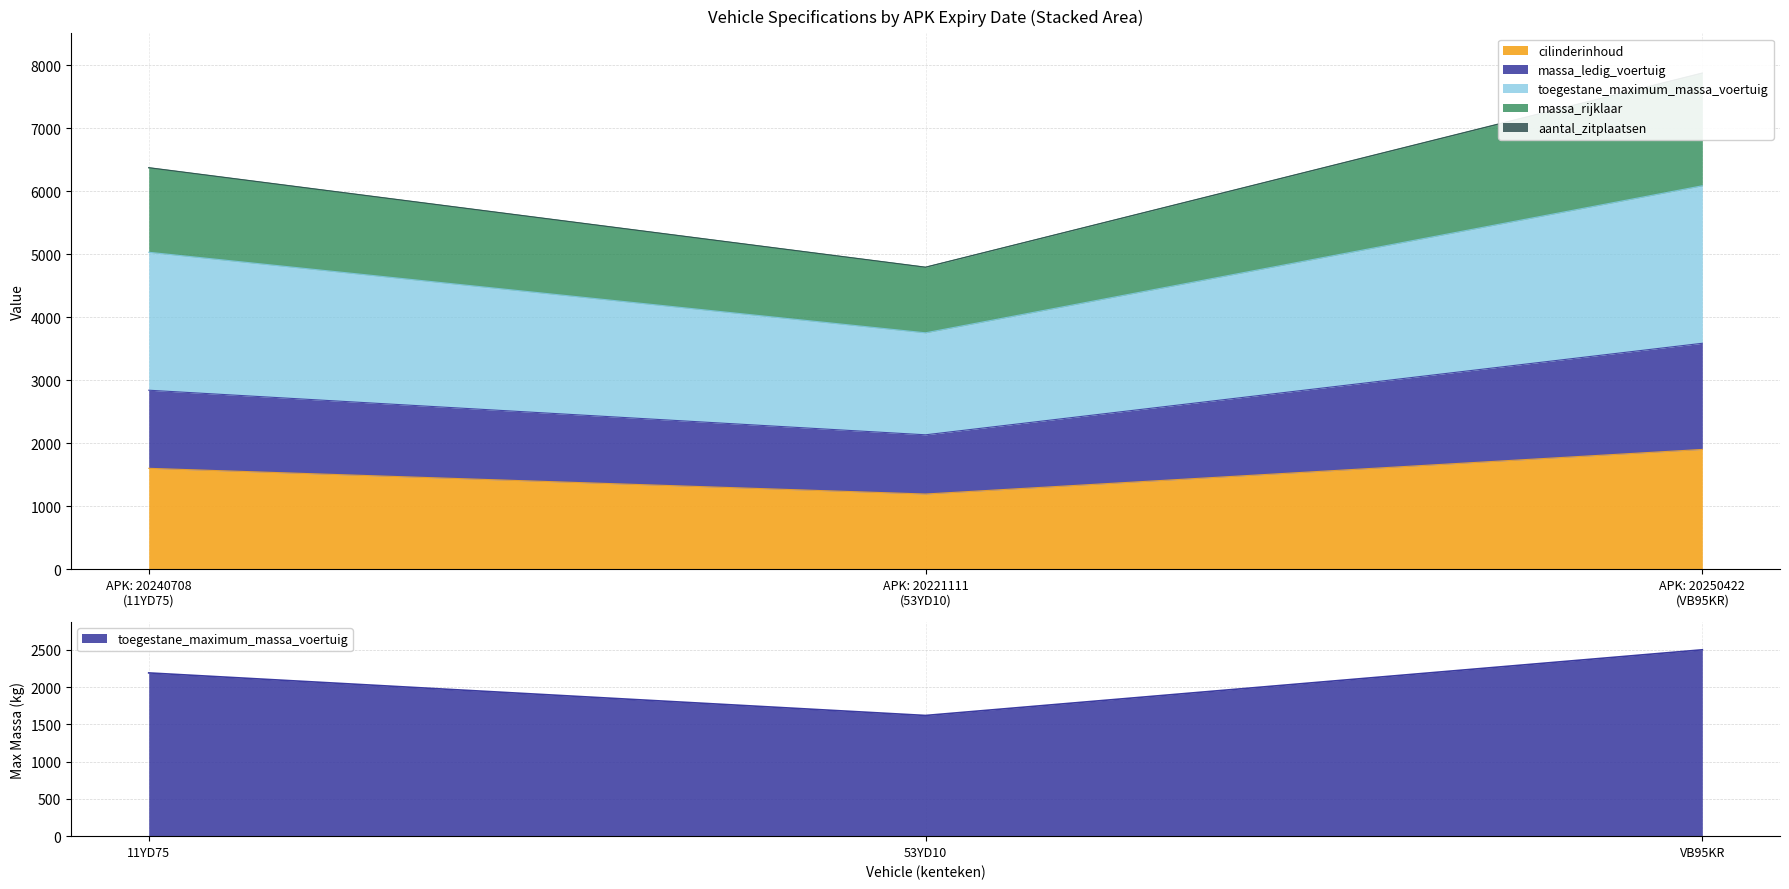

Does the chart have visible grid lines?

Yes